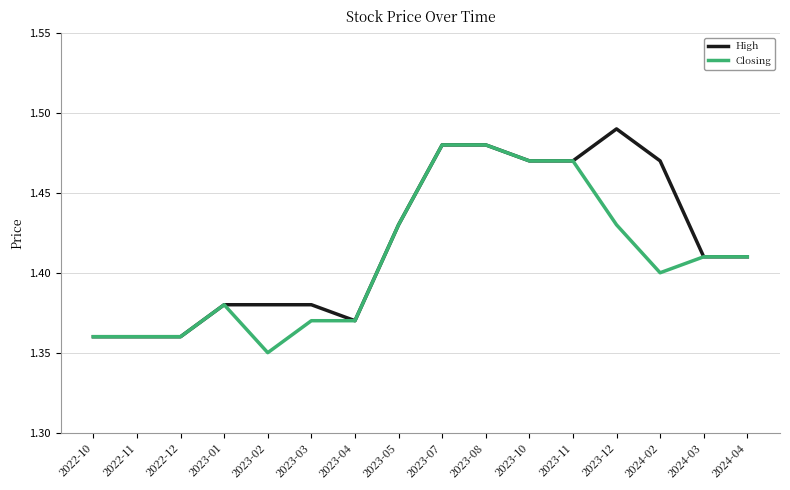

At which label is Closing closest to 1?

2023-02